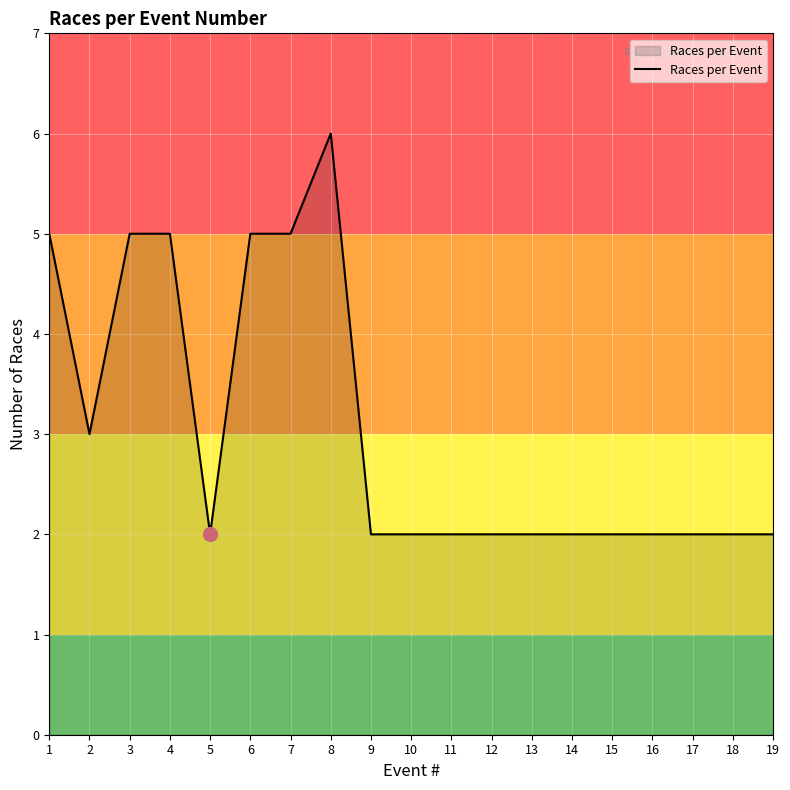

What is the ratio of the value at 15 to the value at 13?

1.0